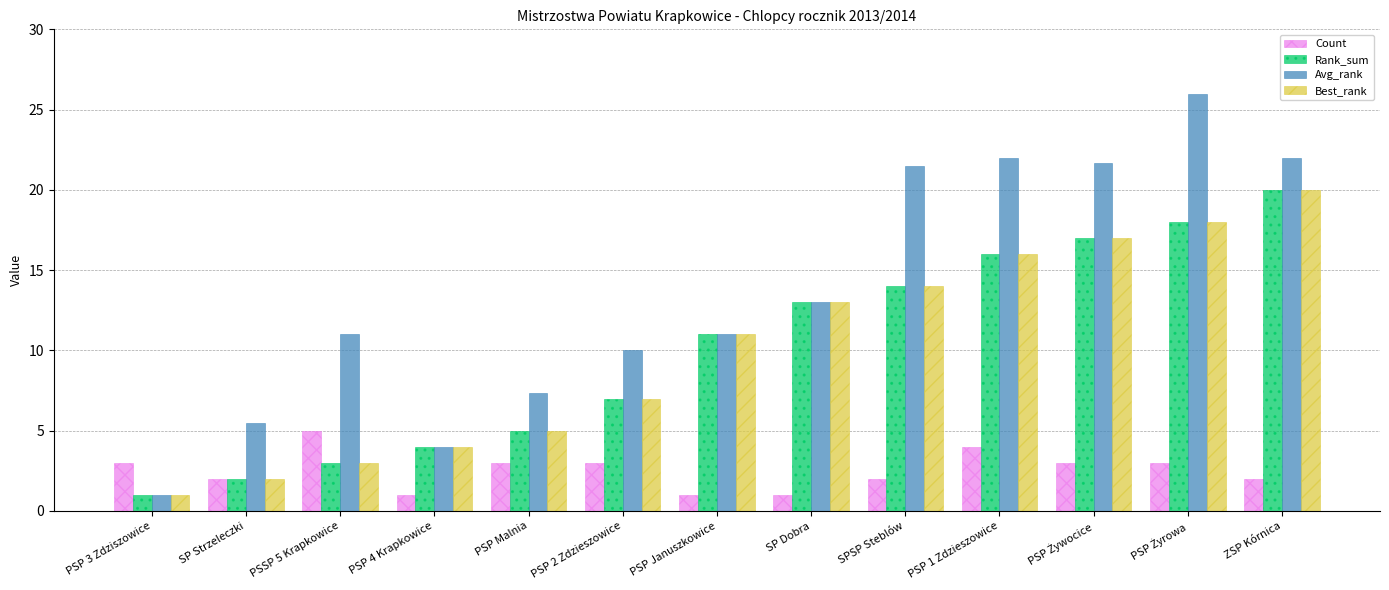

Where is Best_rank nearest to the value 10?

PSP Januszkowice